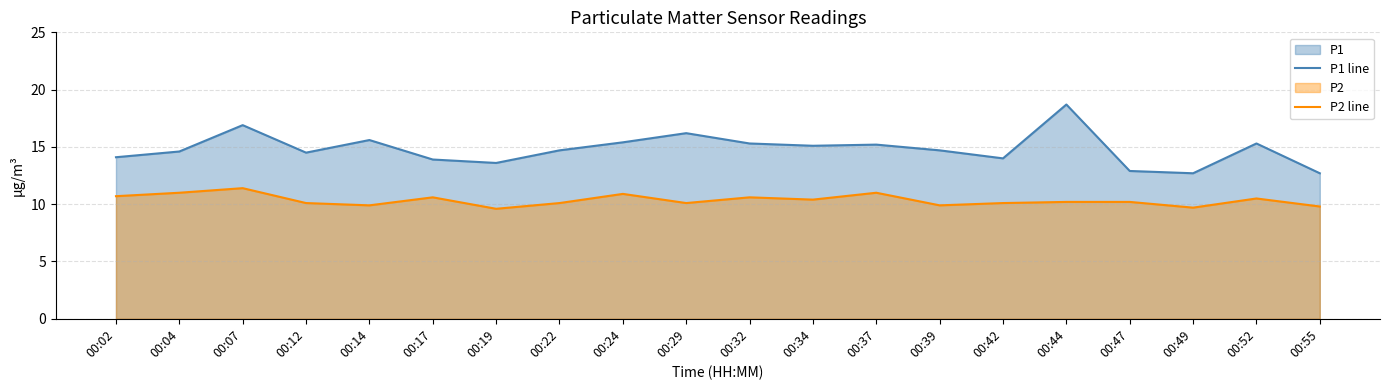

What is the value of the P1 line point at the 2nd from the left?

14.6